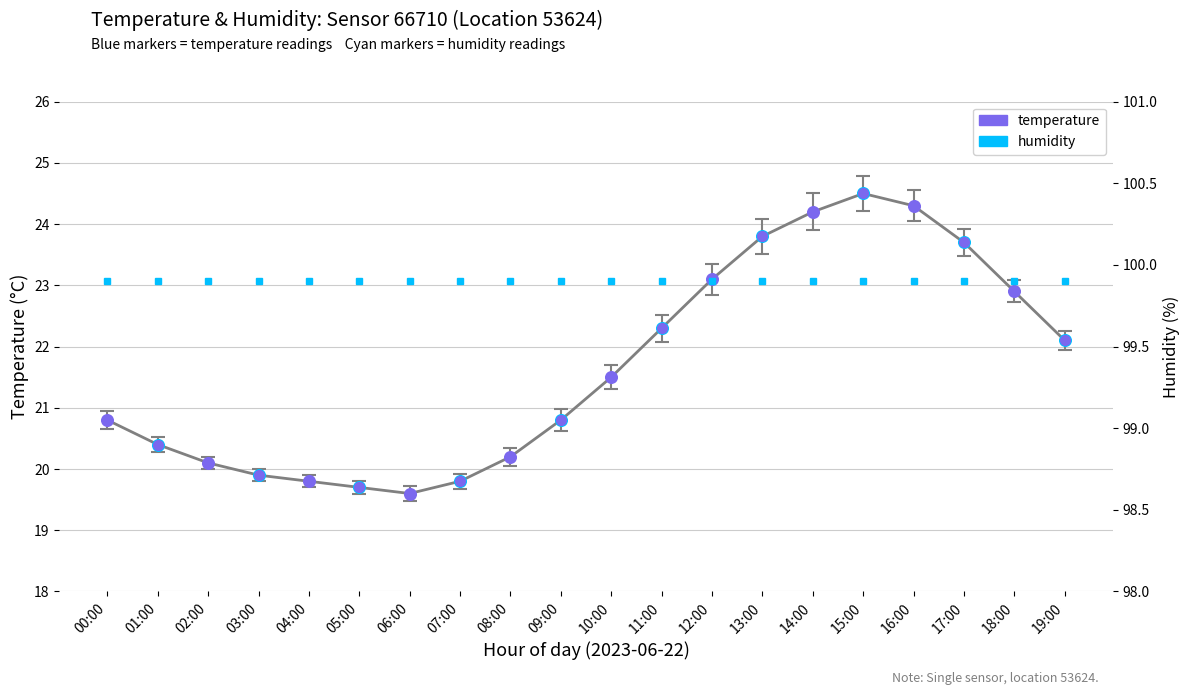

Which series has the widest spread of Y values?

temperature